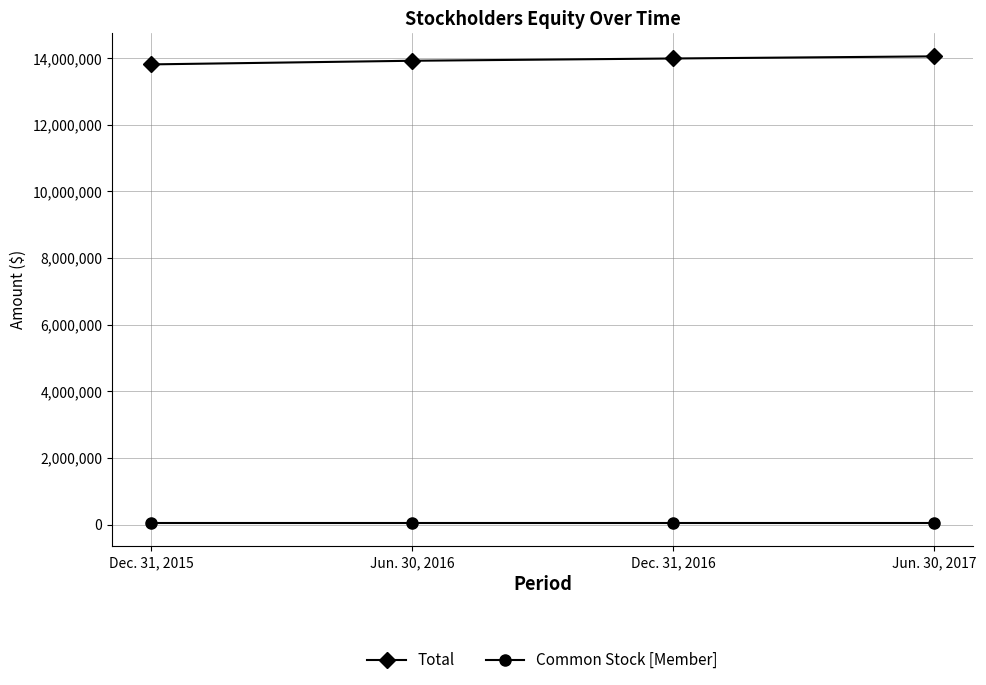

What is the value of the Total point at the 4th from the left?

14050798